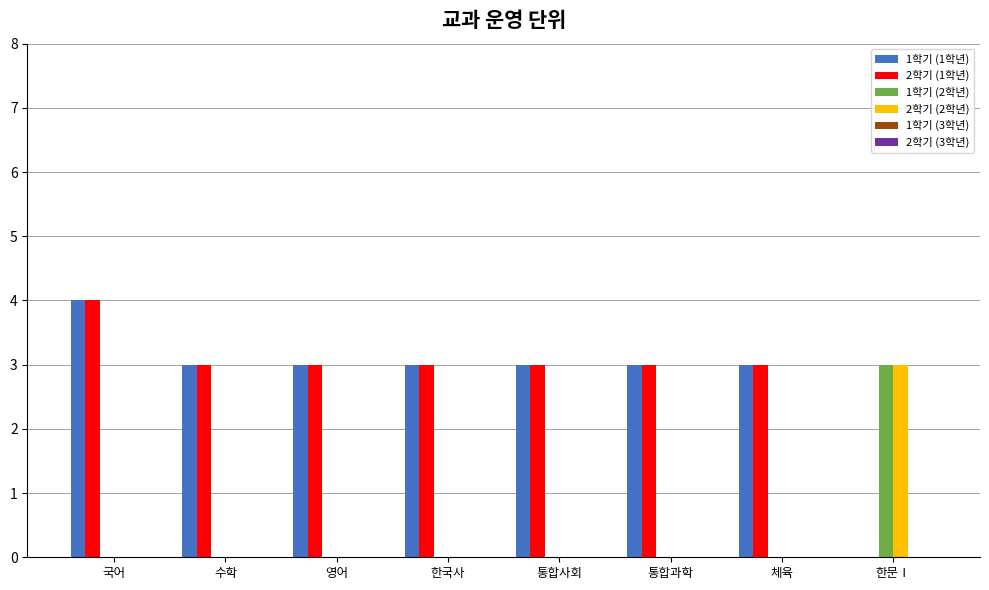

Which category has the highest value in the 2학기 (1학년) series?

국어